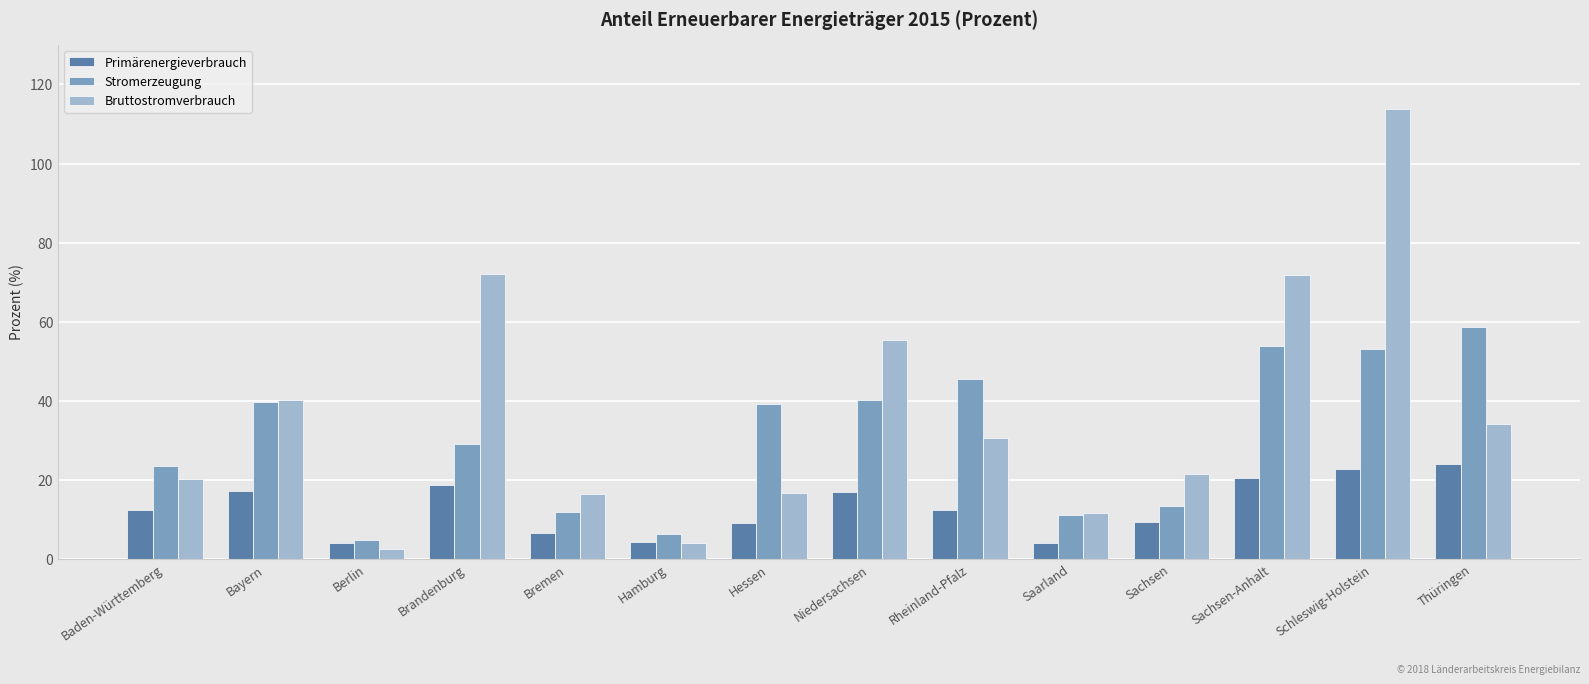

What value does the Stromerzeugung series have at Rheinland-Pfalz?

45.4